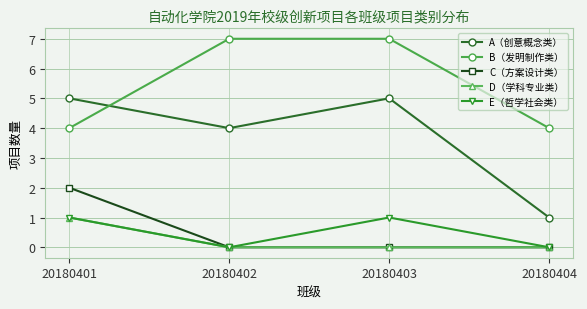

The A（创意概念类） series shows 5 at 20180401. True or false?

True